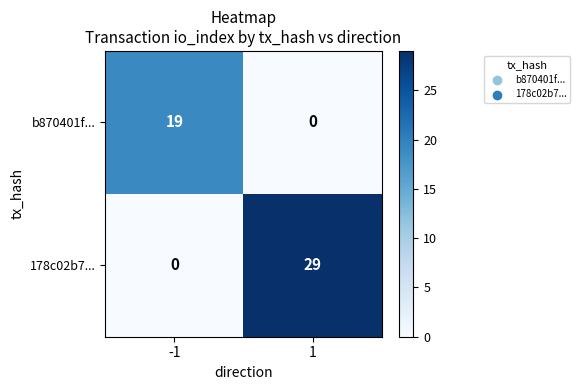

What is the highest value of the b870401f... series?

19